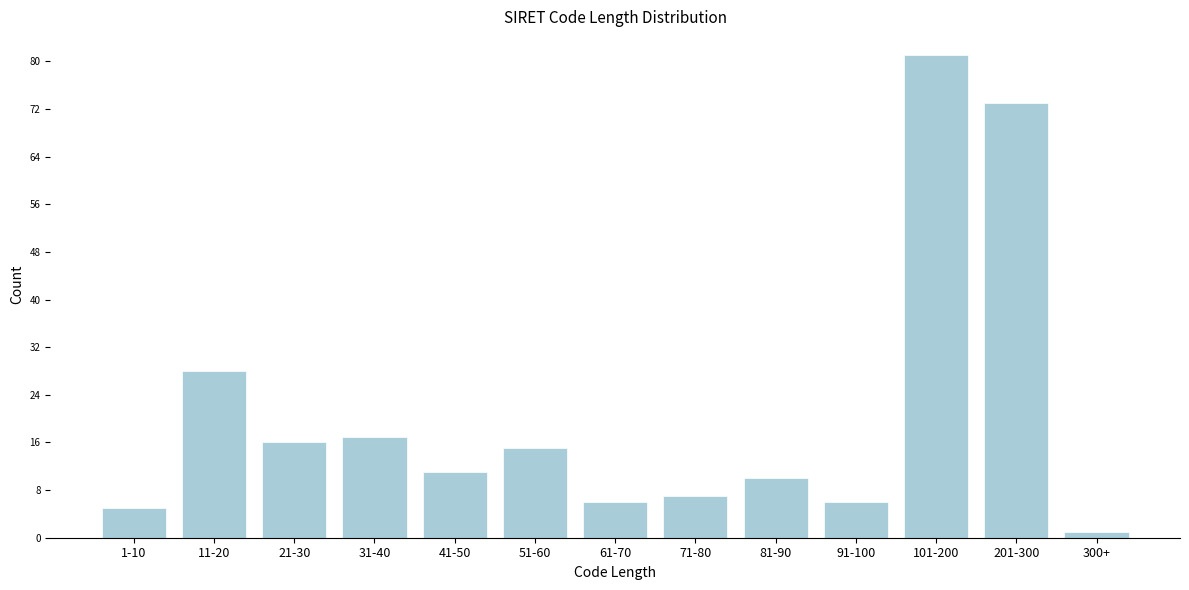

Reading left to right, extract all data points from this chart.

5	28	16	17	11	15	6	7	10	6	81	73	1